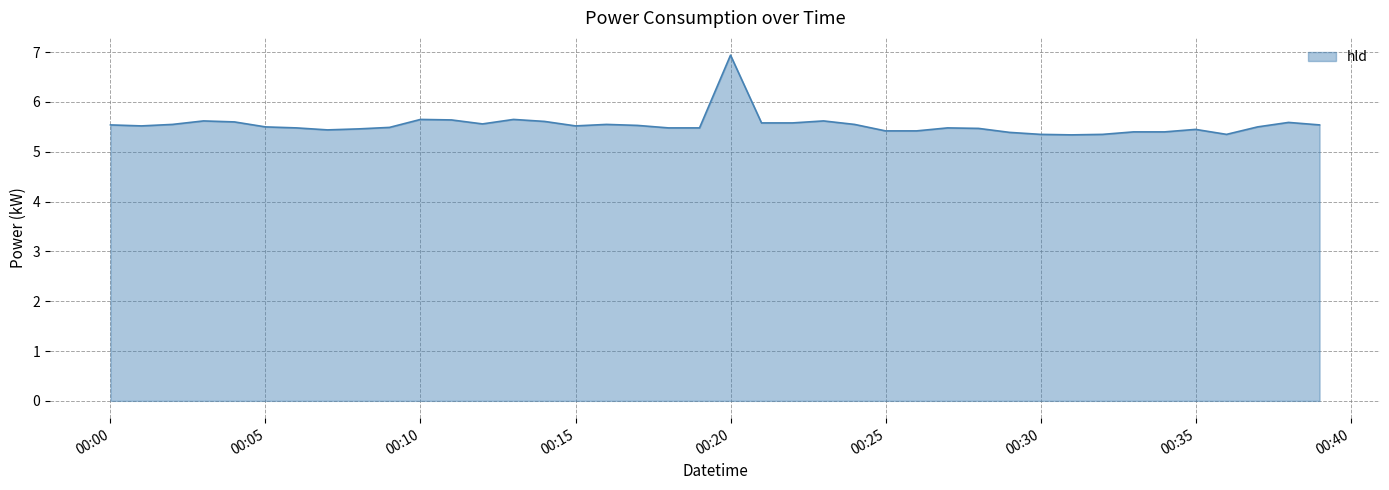

What is the maximum value shown in the chart?

6.9